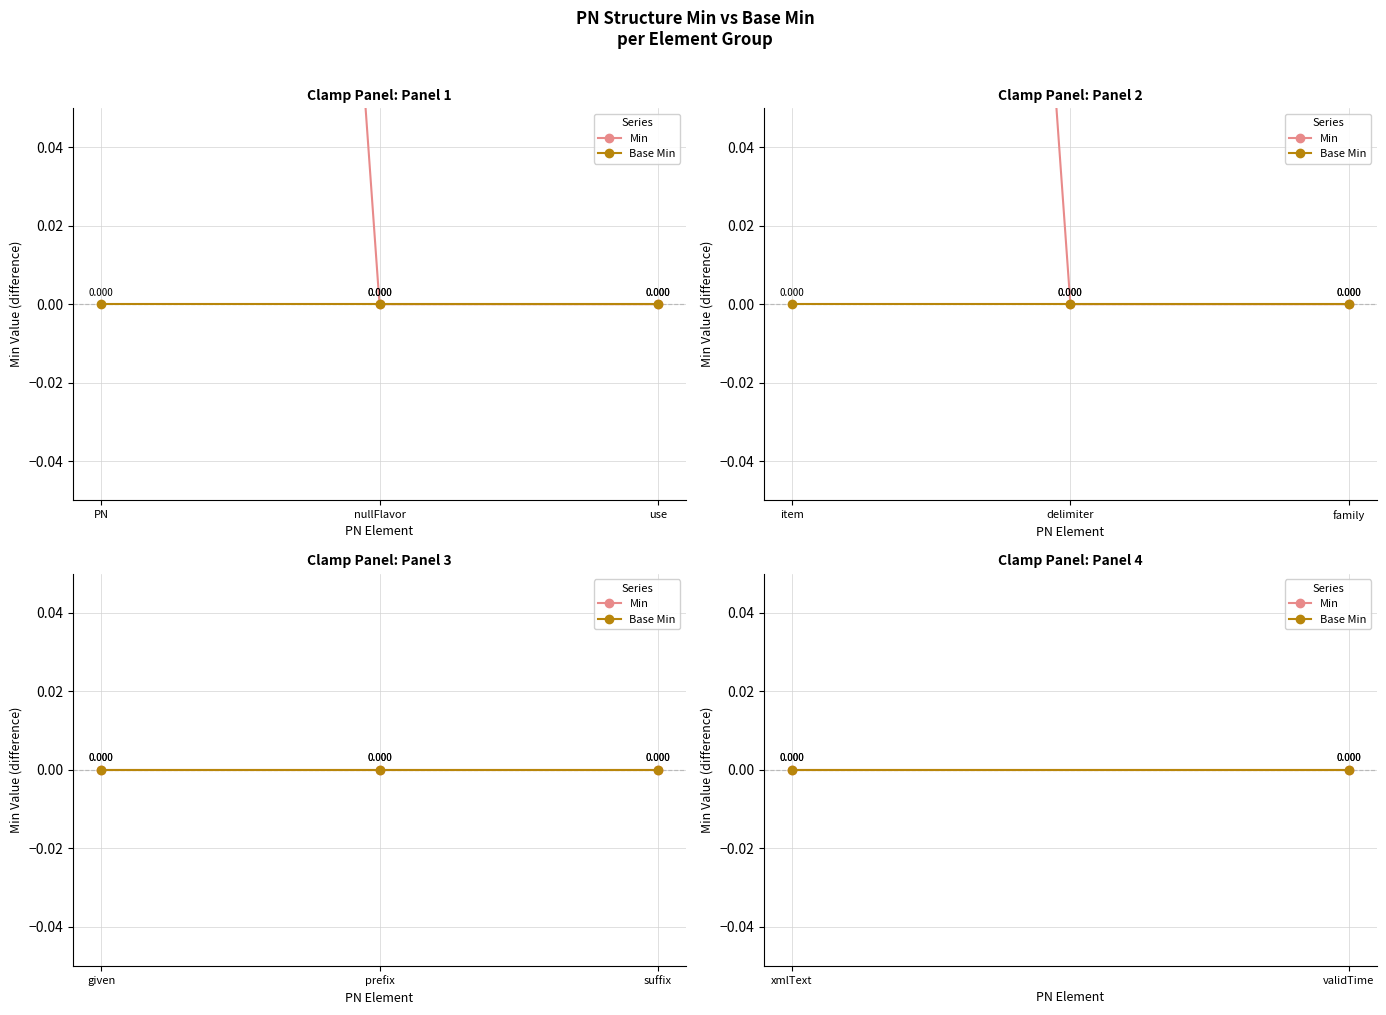

At how many categories does at least one series exceed 0?

2